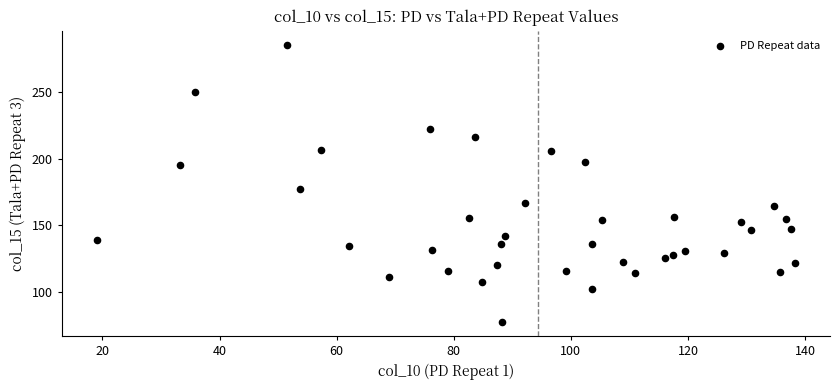

What Y value in the scatter plot is closest to 181?

177.0